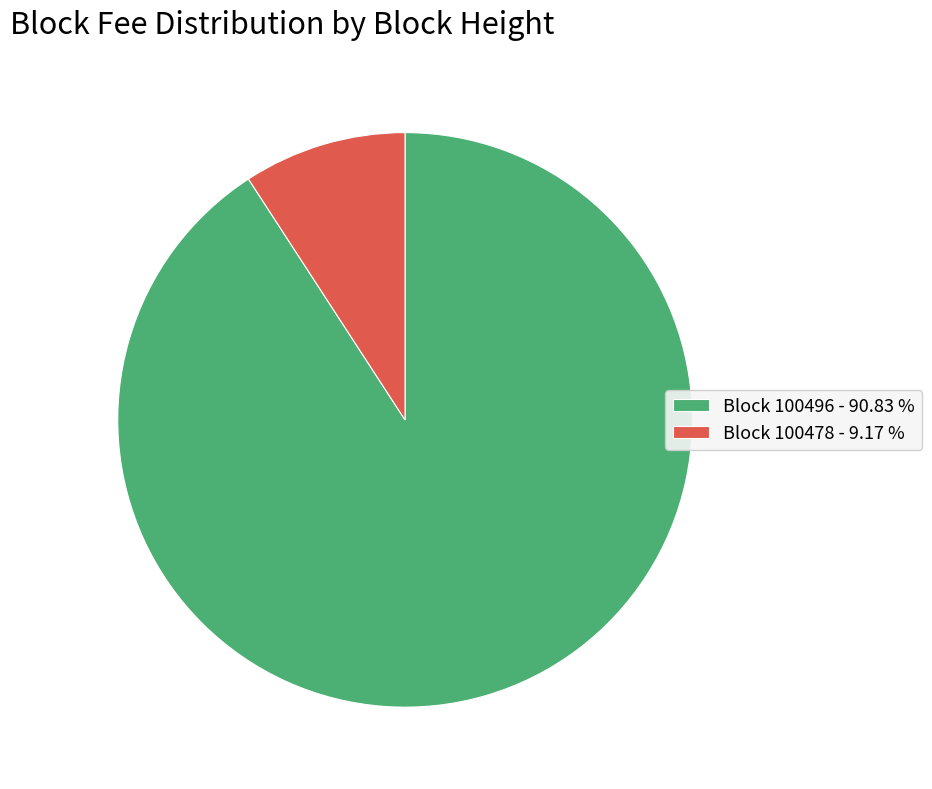

Rank the categories by value from lowest to highest.

Block 100478 - 9.17 %, Block 100496 - 90.83 %